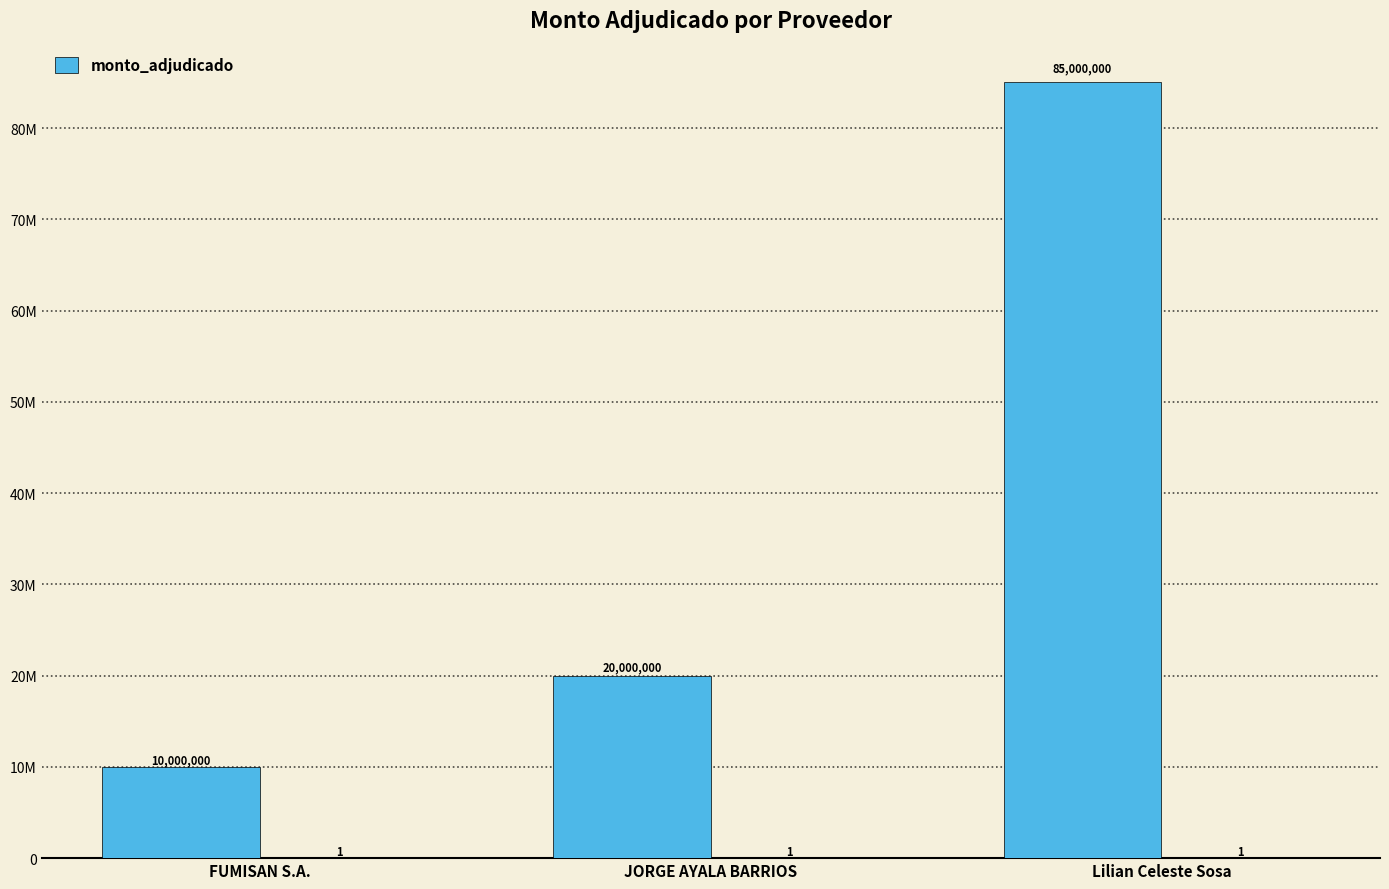

Which has a higher value, FUMISAN S.A. or Lilian Celeste Sosa?

Lilian Celeste Sosa